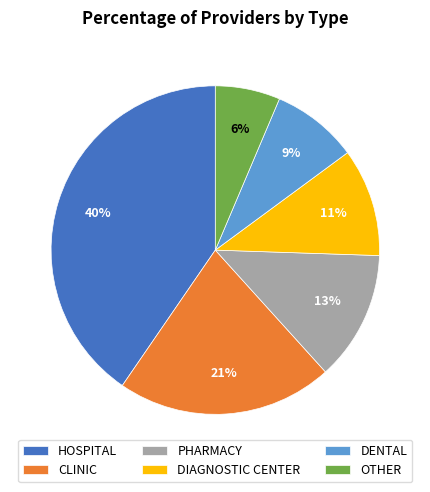

Is there a majority slice in this chart?

No